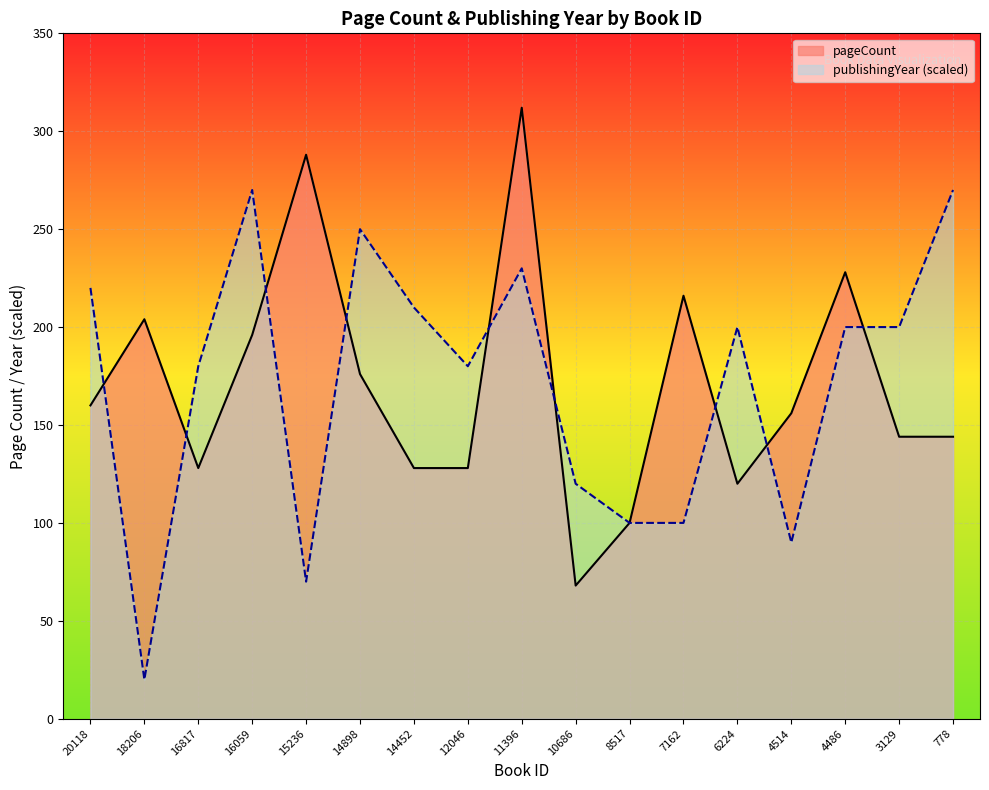

Which series changed the most between 14898 and 10686?

publishingYear (scaled)